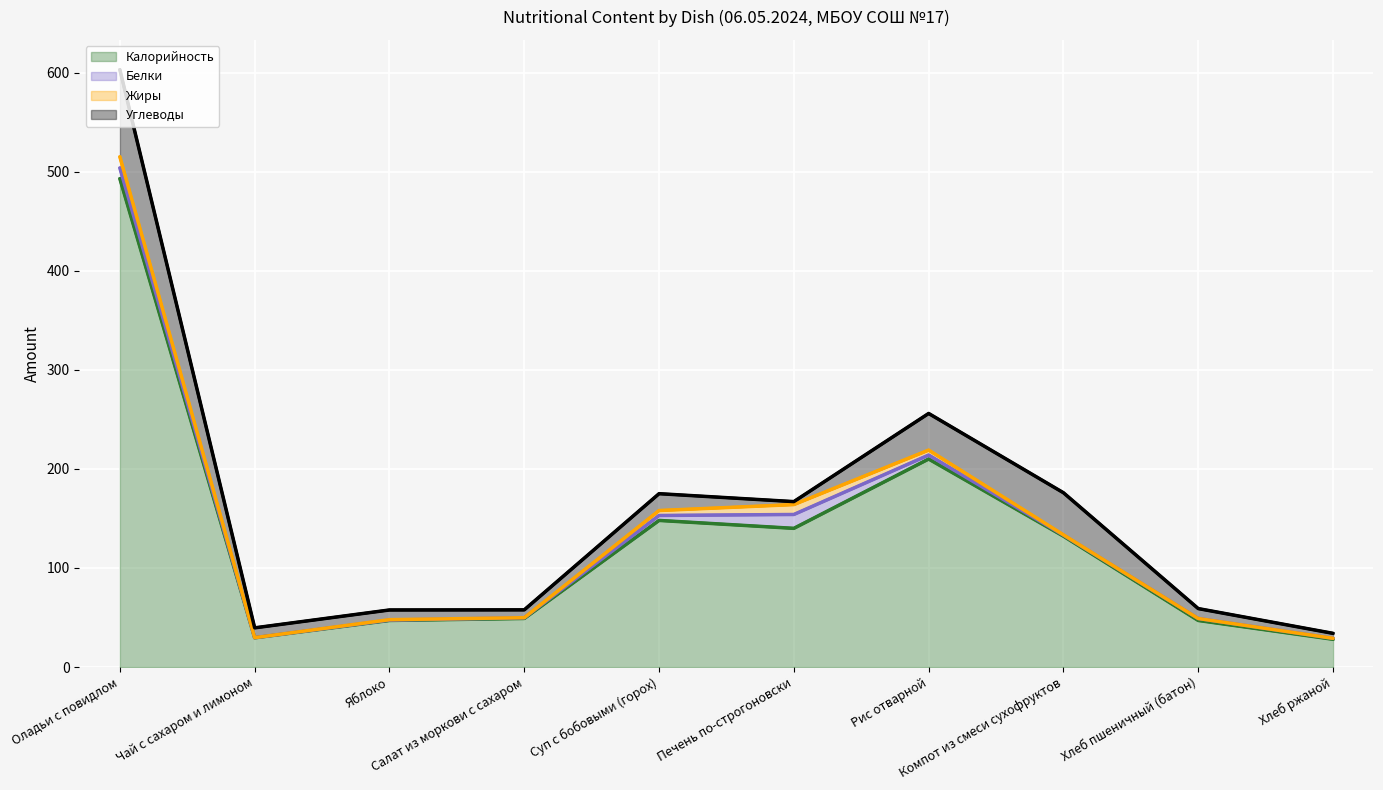

At which category does the chart reach its peak across all series?

Оладьи с повидлом